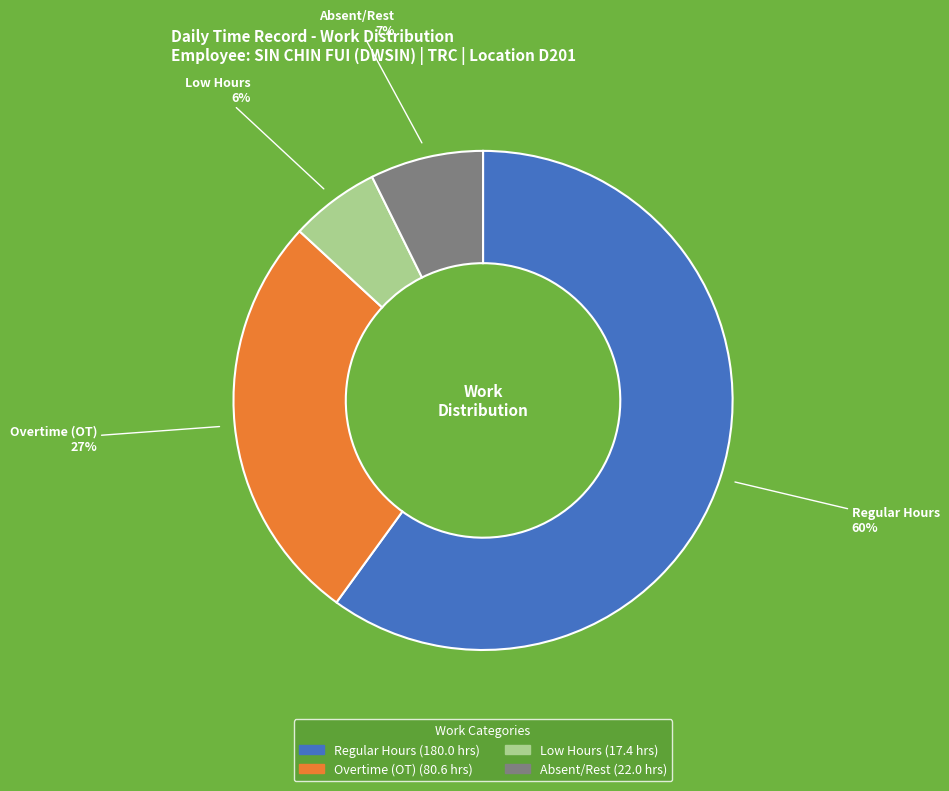

Does any single category account for the majority?

Yes